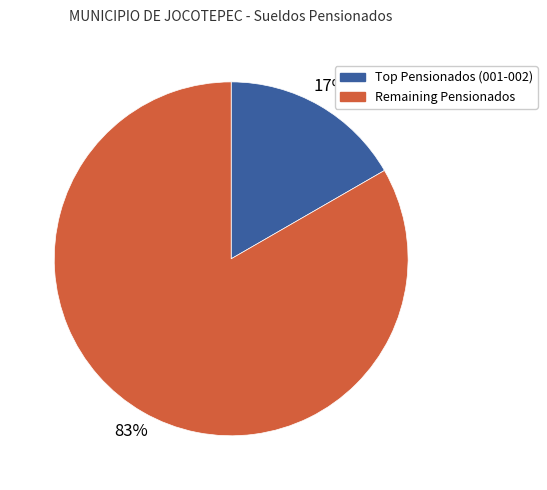

To the nearest percent, what is the average slice percentage?

50%